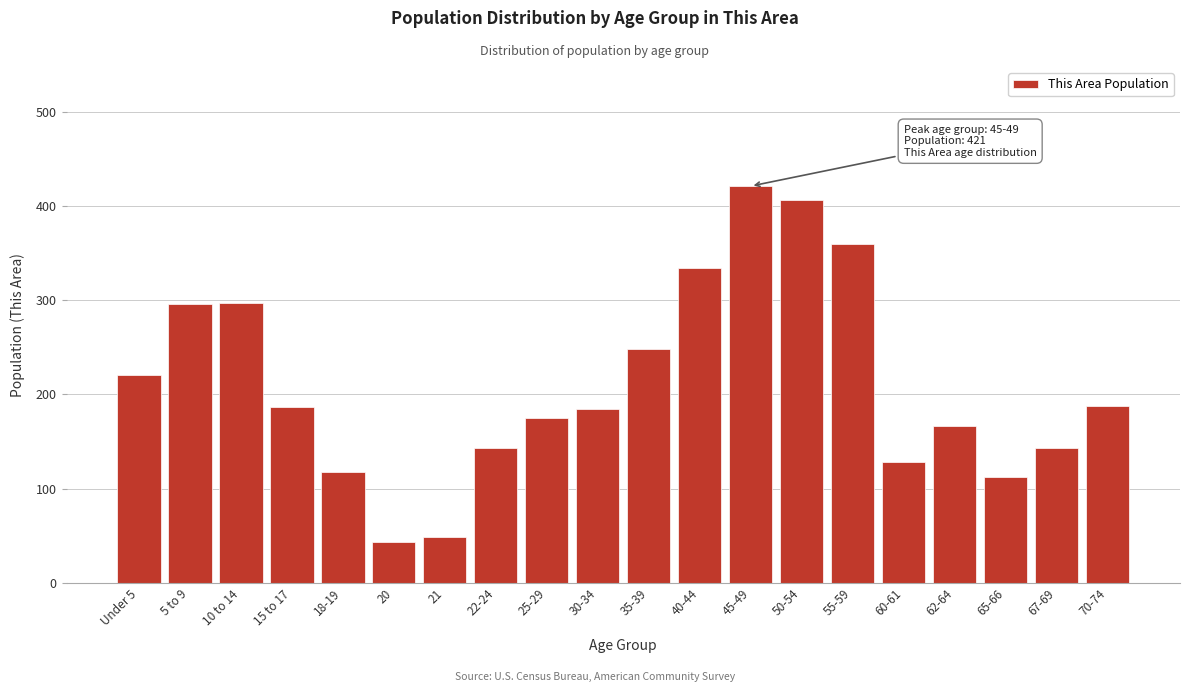

What is the maximum value shown in the chart?

421